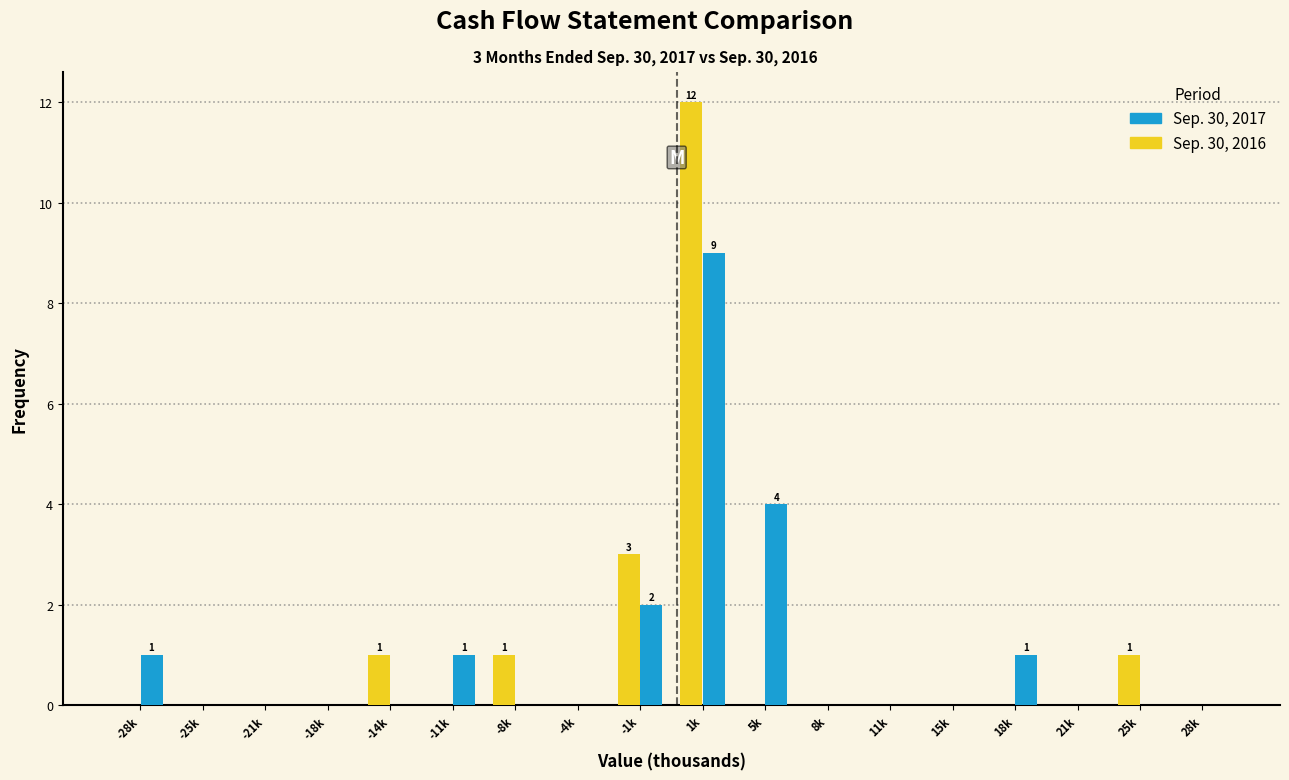

At which category does the chart reach its peak across all series?

1k